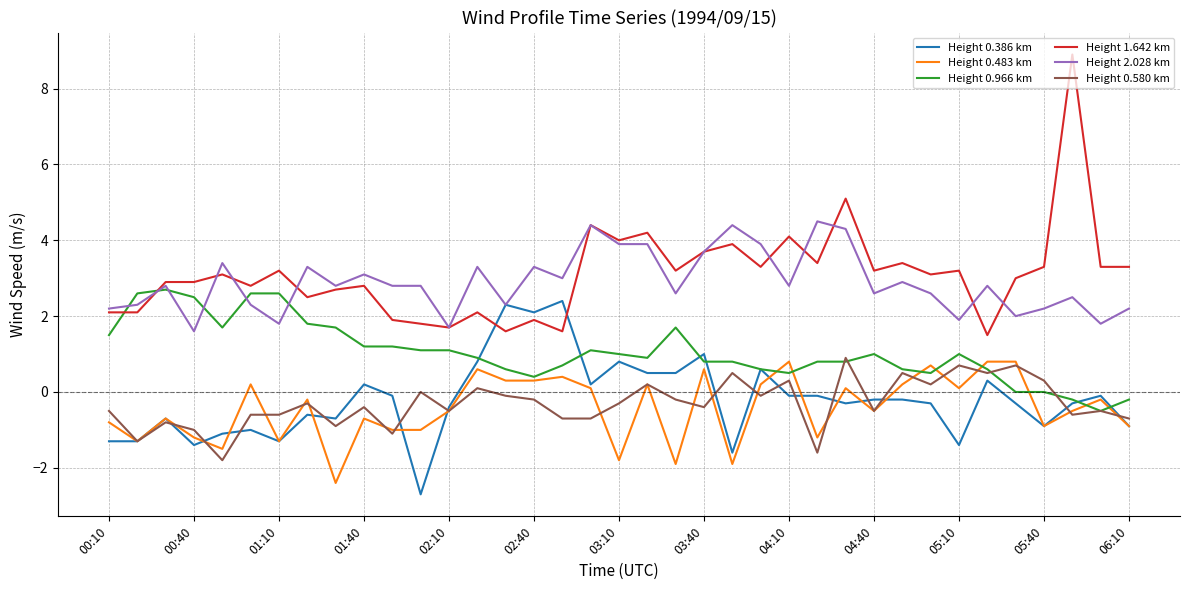

What is the maximum value for Height 0.580 km?

0.9